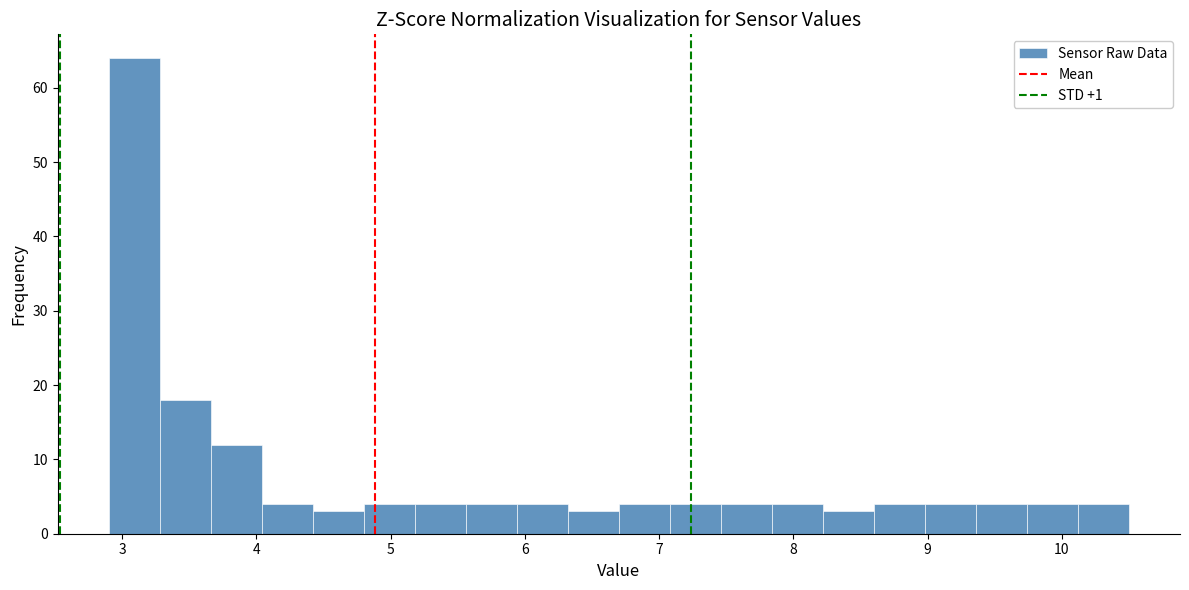

Around what value on the x-axis is the tallest bar? Give the approximate position of its centre, as read against the axis.

3.1